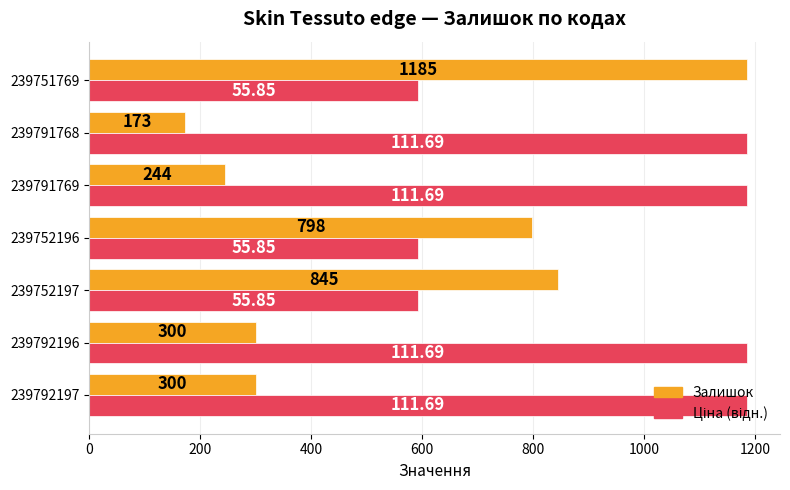

What is the sum of all Залишок values?

3845.0